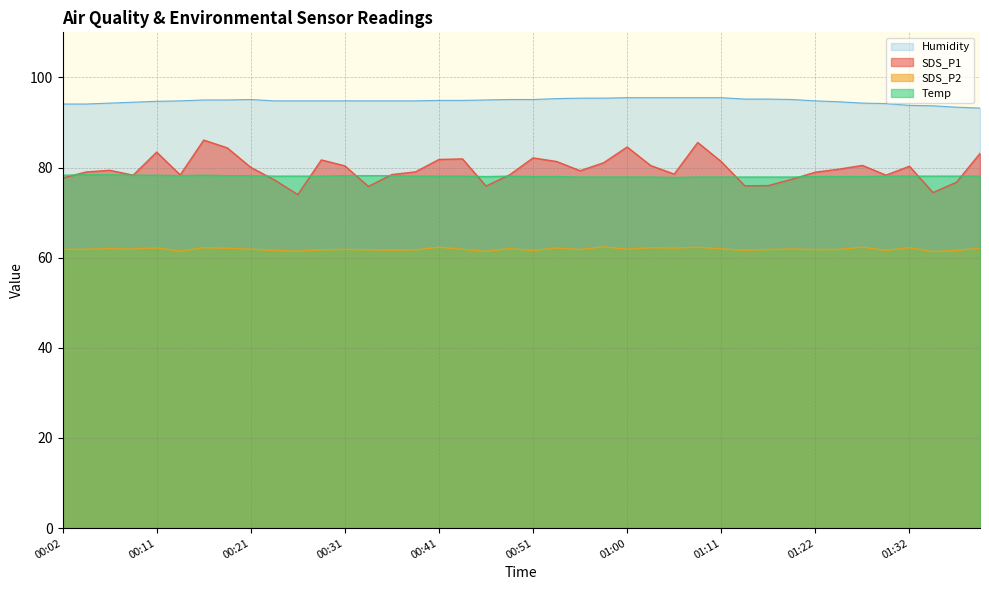

What is the total value across all series at 01:22?

313.6